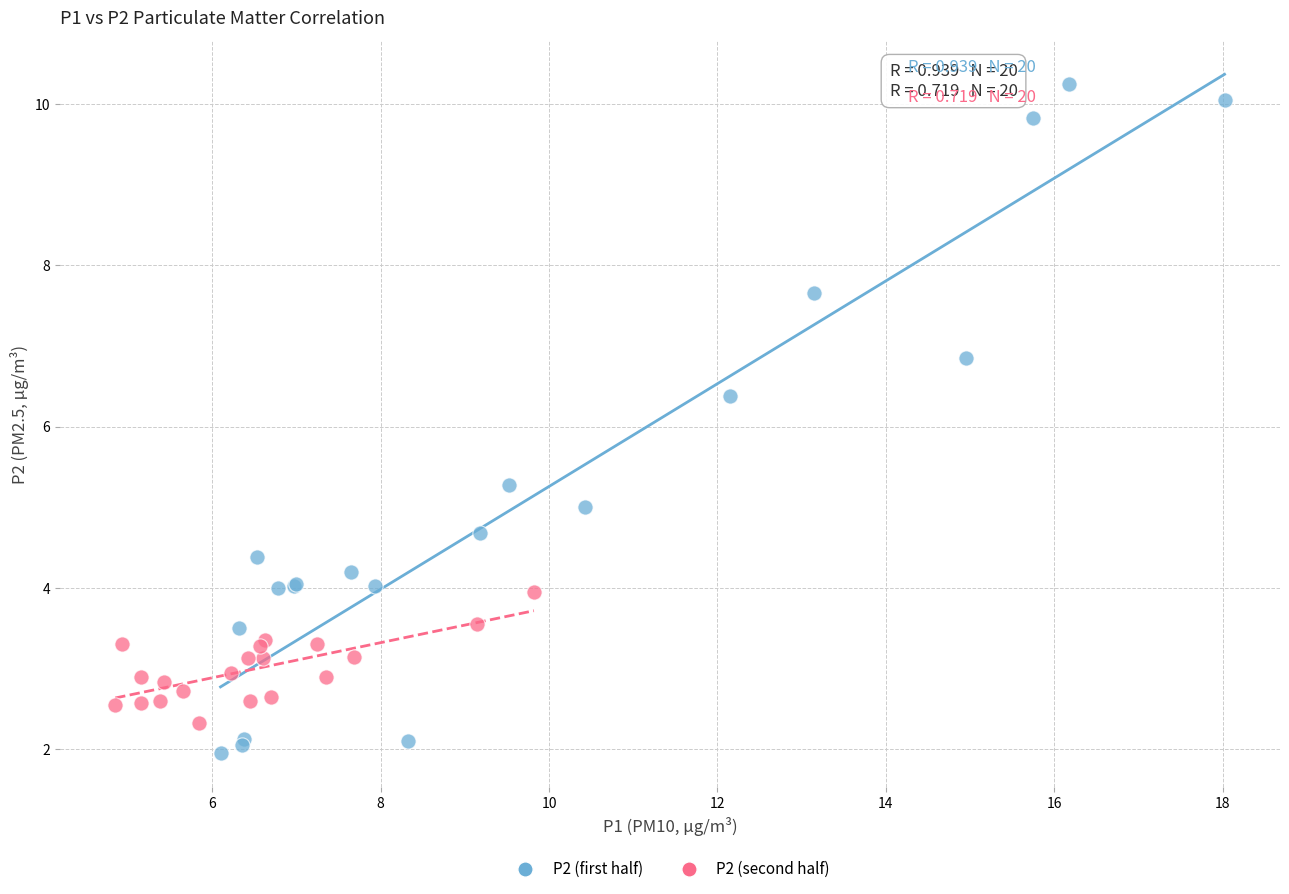

What are all the series names shown in the legend?

P2 (first half), P2 (second half)